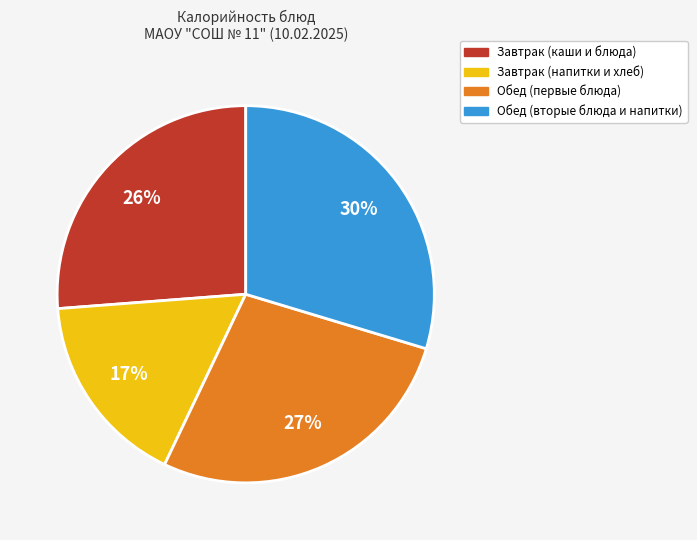

To the nearest percent, what is the difference between the largest and smallest slice percentages?

13%